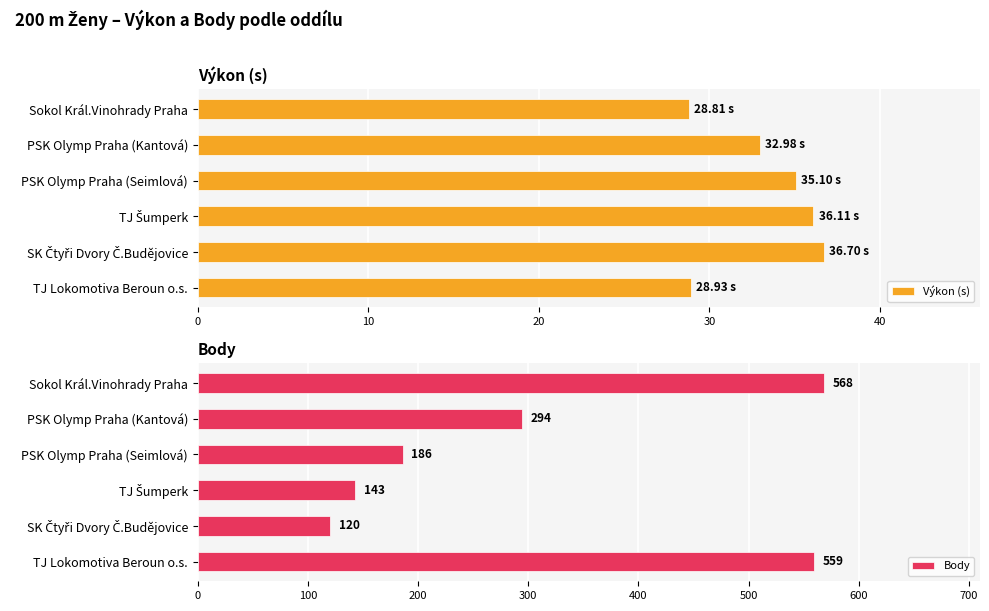

What is the average value of the Výkon (s) series?

33.1